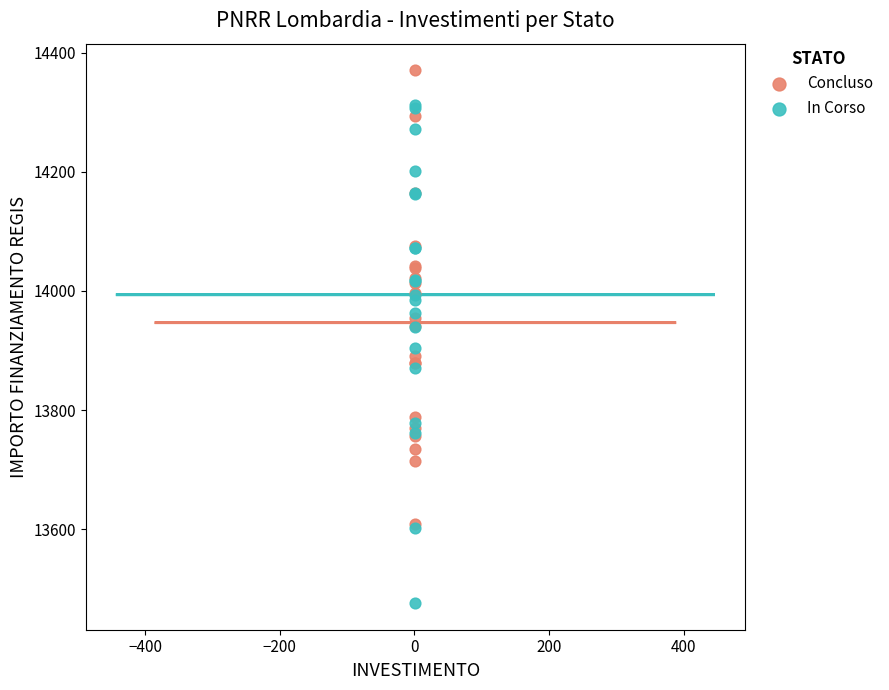

What are all the series names shown in the legend?

Concluso, In Corso